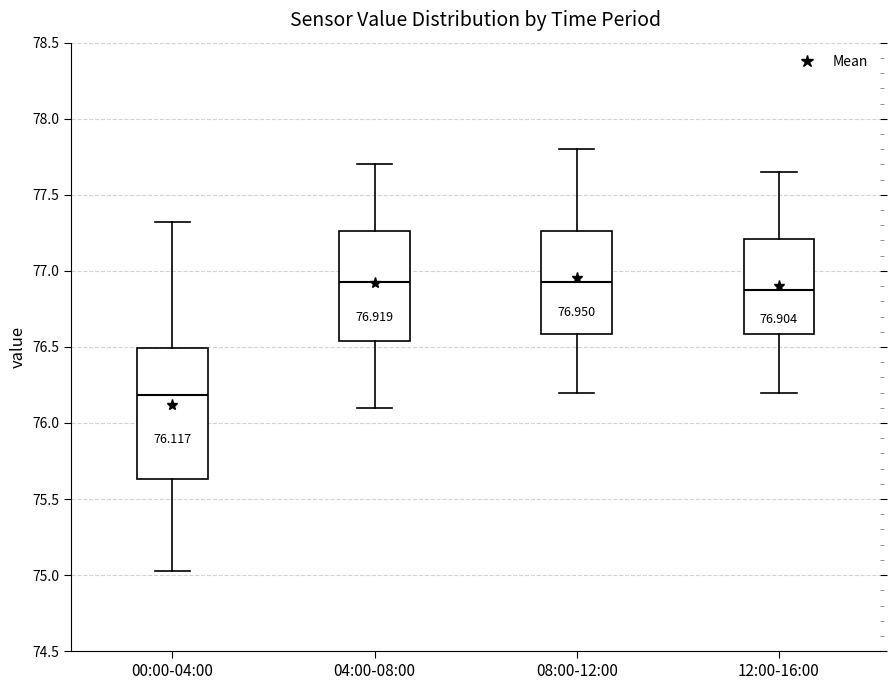

Which box is the tallest, from its lower edge to its upper edge?

00:00-04:00